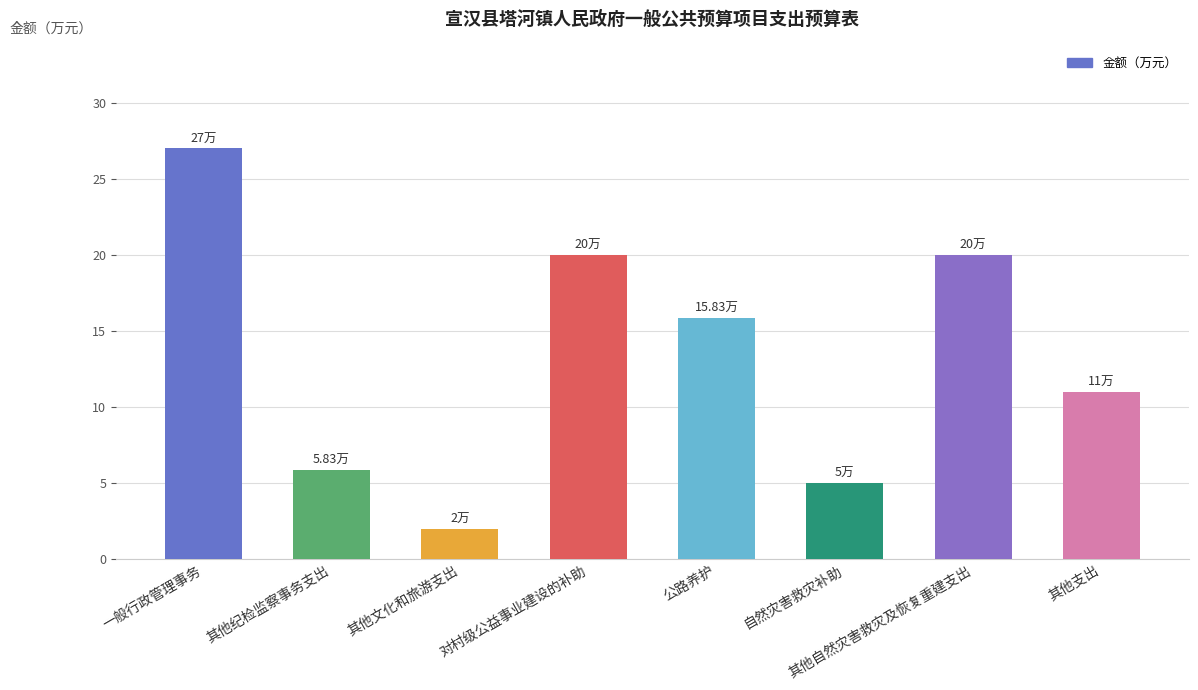

What is the sum of the values at 其他文化和旅游支出 and 自然灾害救灾补助?

7.0